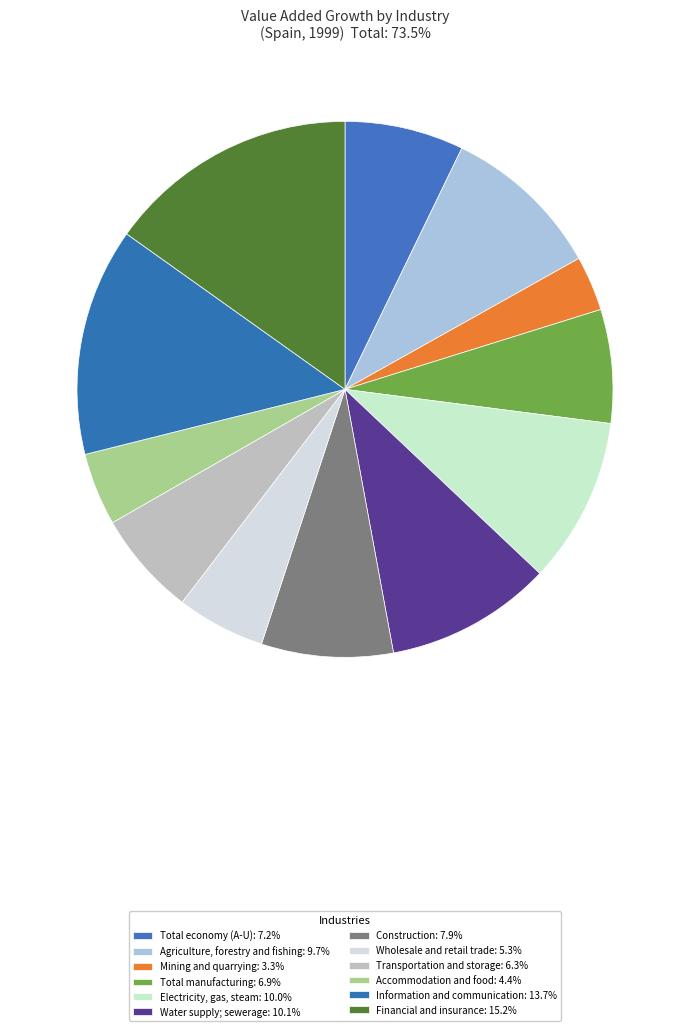

How many slices are in this pie chart?

12